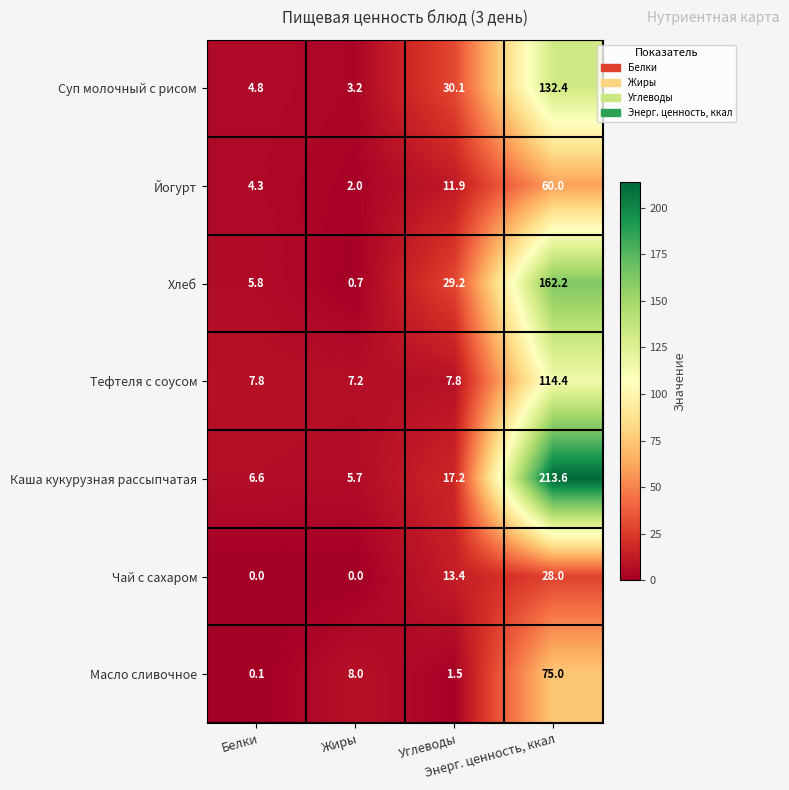

Which series has the largest range (max minus min)?

Каша кукурузная рассыпчатая